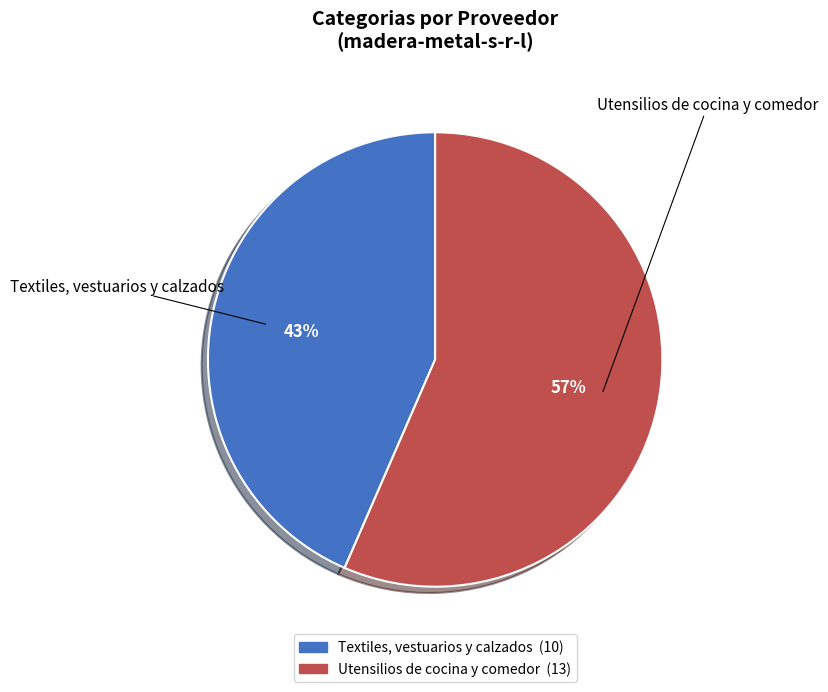

Is the sum of Textiles, vestuarios y calzados and Utensilios de cocina y comedor greater than half?

Yes